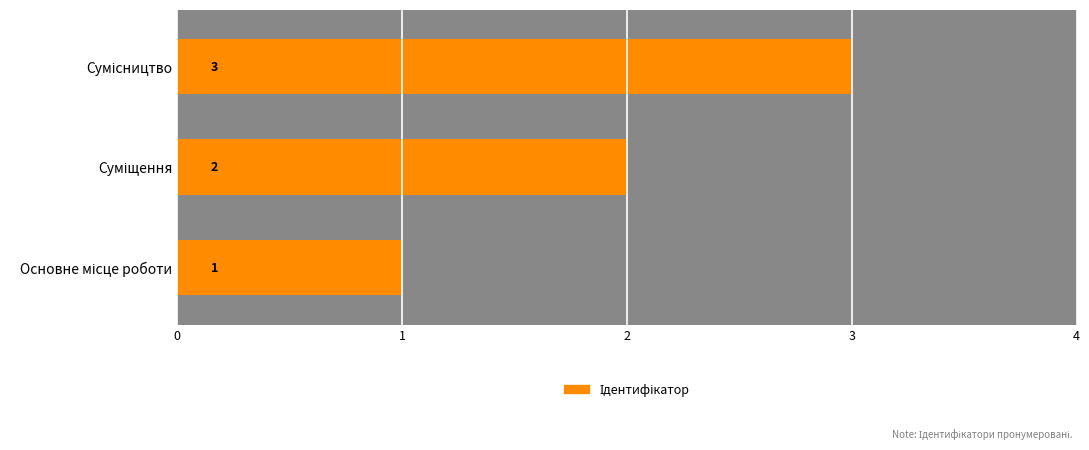

Count the number of values greater than 2.

1